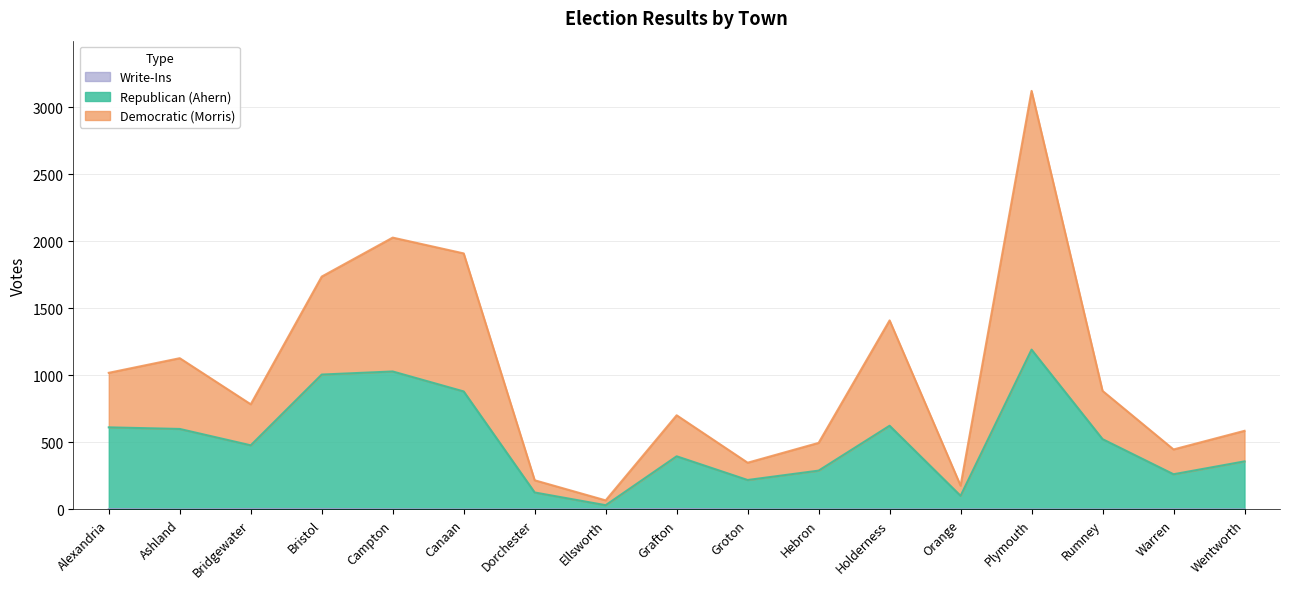

True or false: Republican (Ahern) has a value of 1029 at Campton.

True